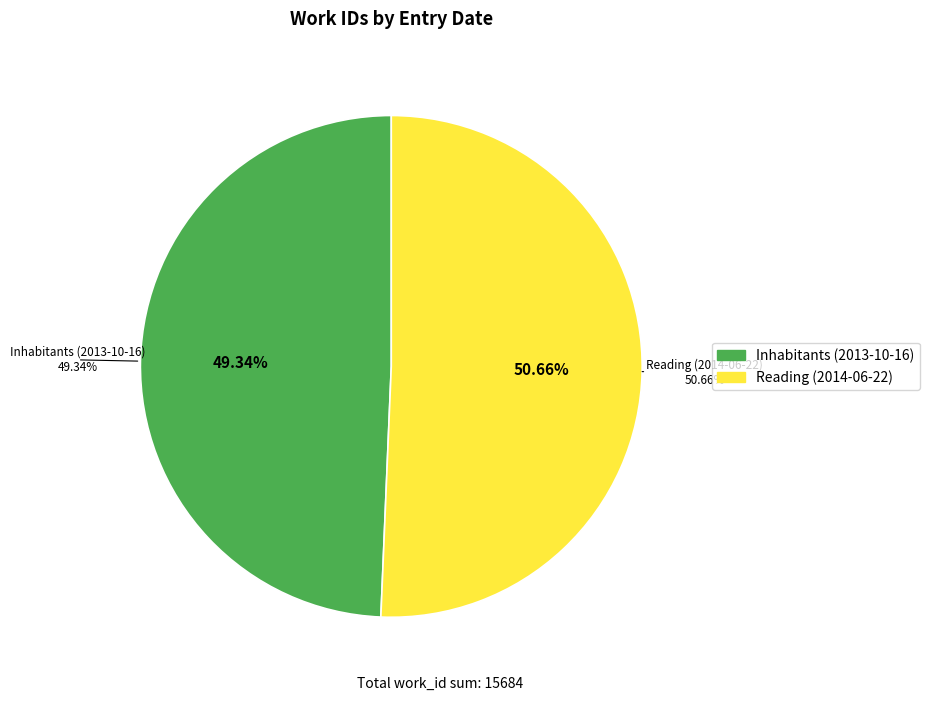

Which has a higher value, Reading (2014-06-22) or Inhabitants (2013-10-16)?

Reading (2014-06-22)